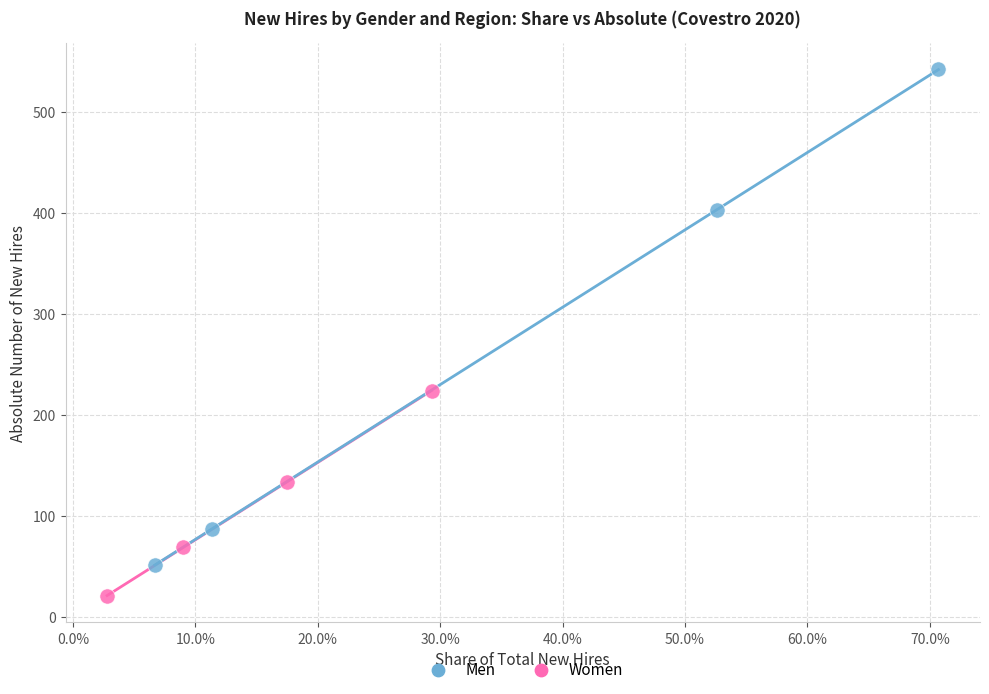

Which series has the widest spread of Y values?

Men